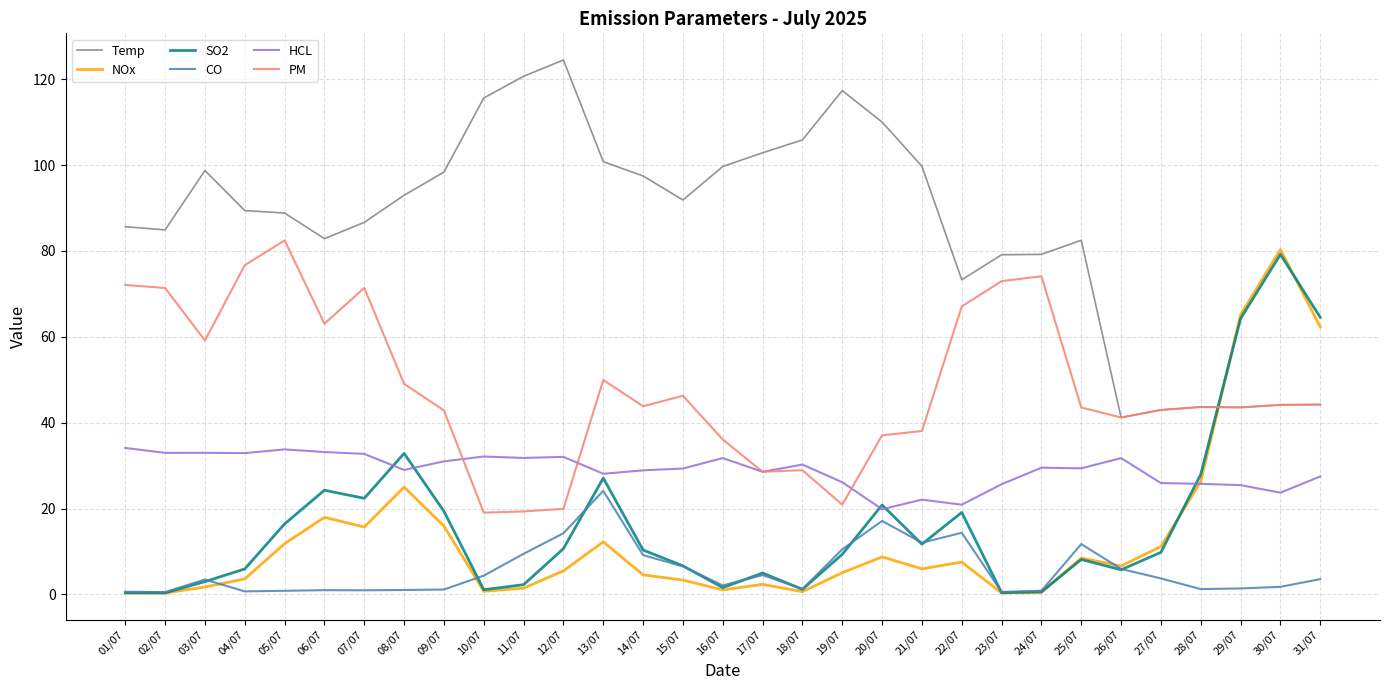

Which series has the largest total across all categories?

Temp